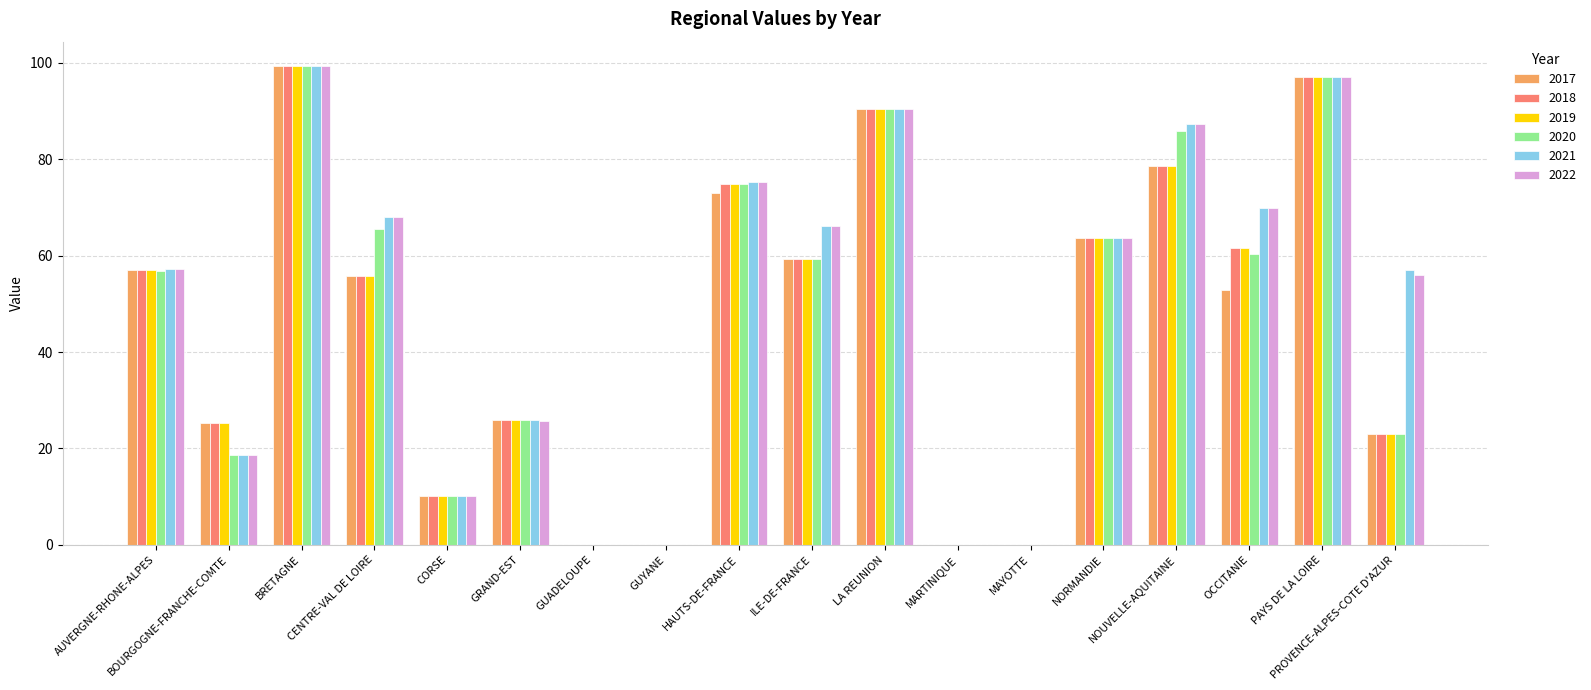

How many data points does each series have?

18